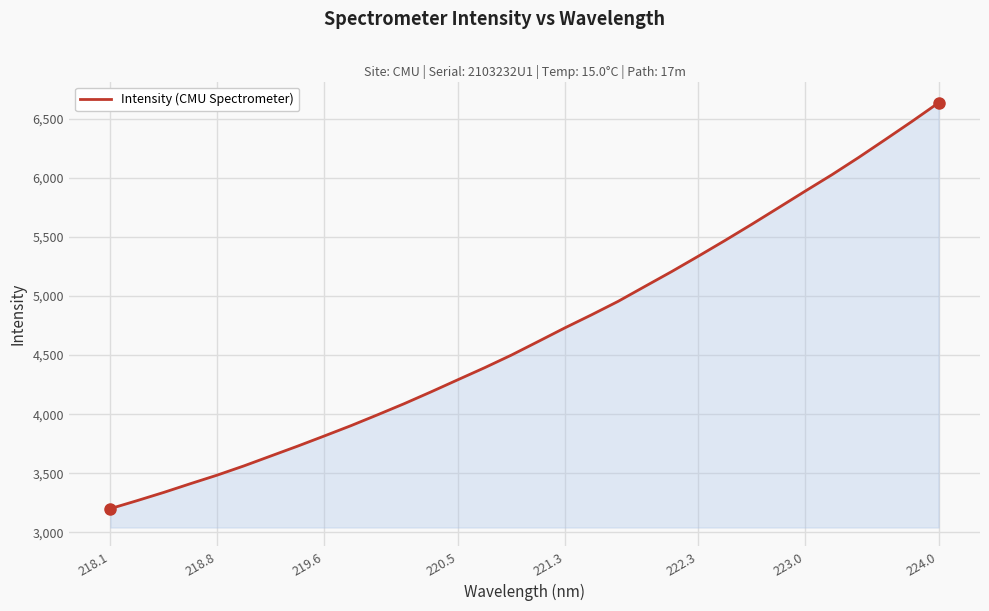

What is the smallest value displayed?

3199.7